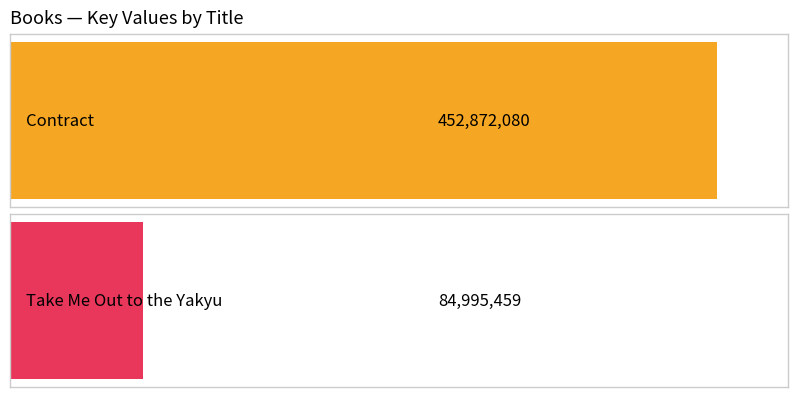

What is the label of the 2nd bar from the right?

Contract